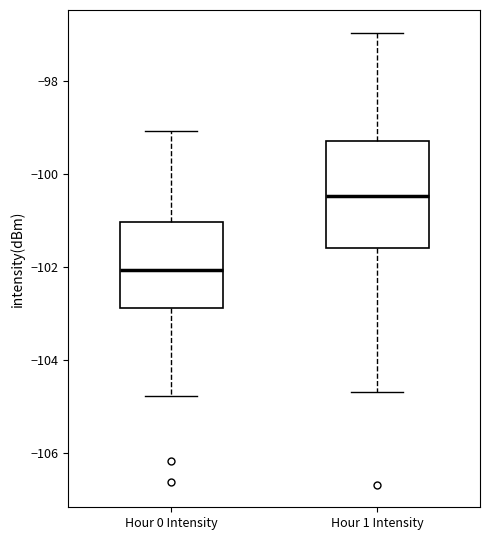

Reading left to right, transcribe this box plot: for each box, give where its median line is, the range the box spans, and where its two whiskers end, as read against the y-axis. The values are not printed on the chart, so give them approximately, as read against the axis.

Hour 0 Intensity: median -102.0, box -102.8 to -101.0, whiskers -104.8 to -99.0
Hour 1 Intensity: median -100.4, box -101.6 to -99.2, whiskers -104.8 to -97.0